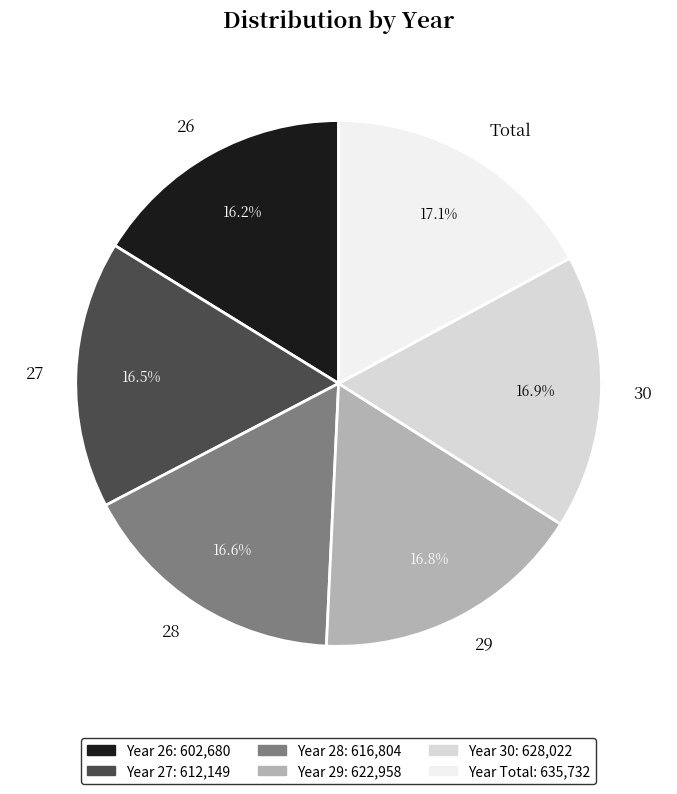

Which has a higher value, Total or 26?

Total